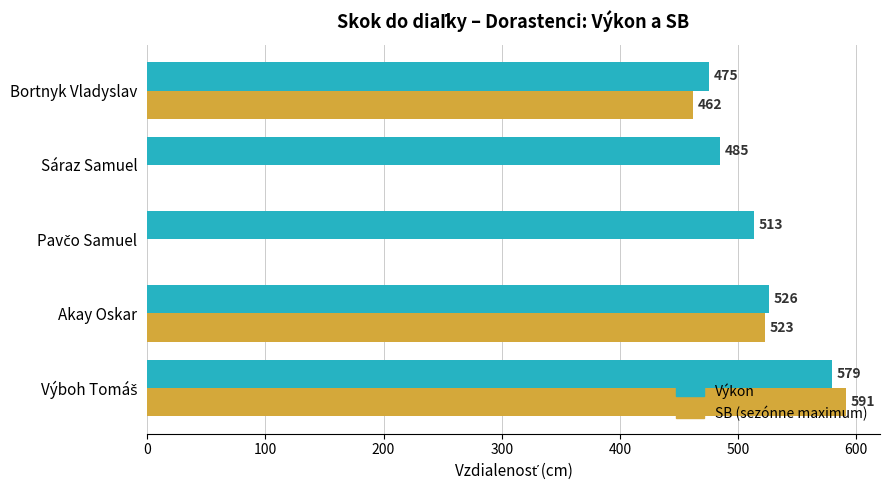

What is the greatest value displayed?

591